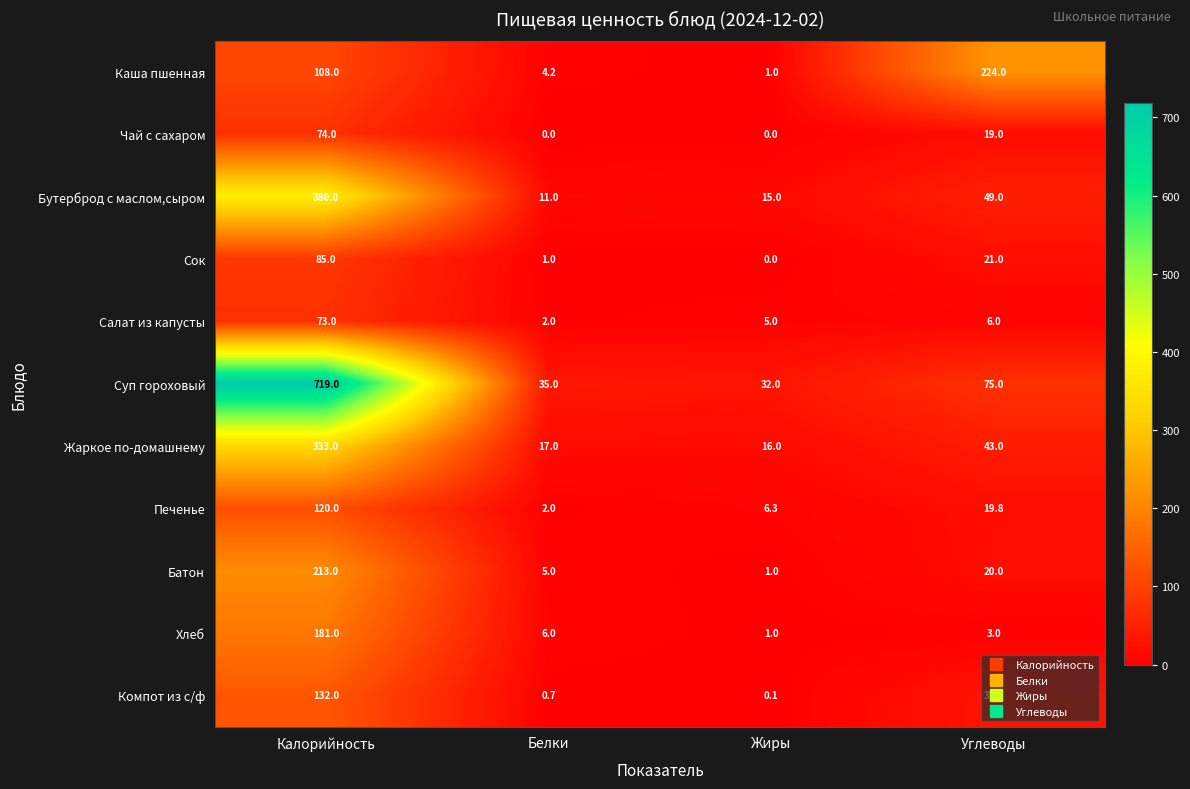

Where does the Жаркое по-домашнему series first go above 43?

Калорийность